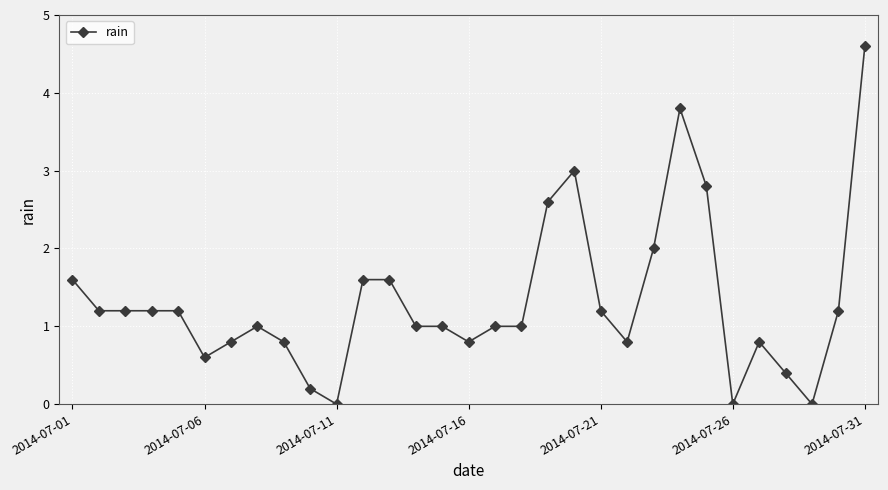

What is the maximum value shown in the chart?

4.6